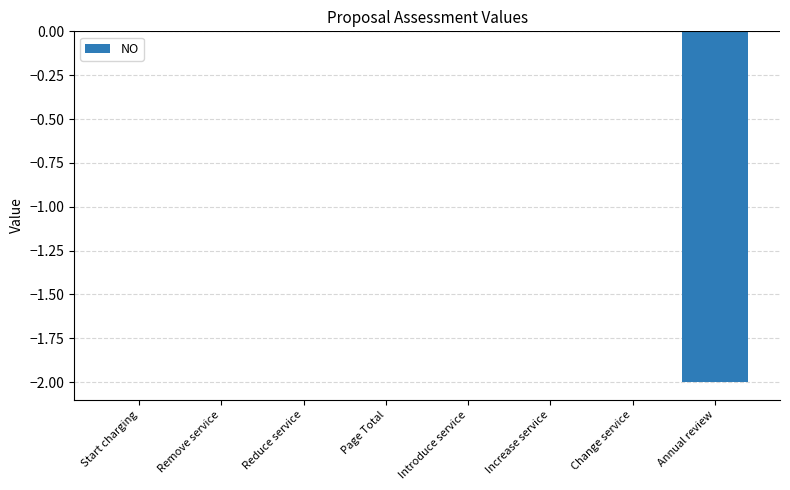

Between Annual review and Remove service, which is larger?

Remove service